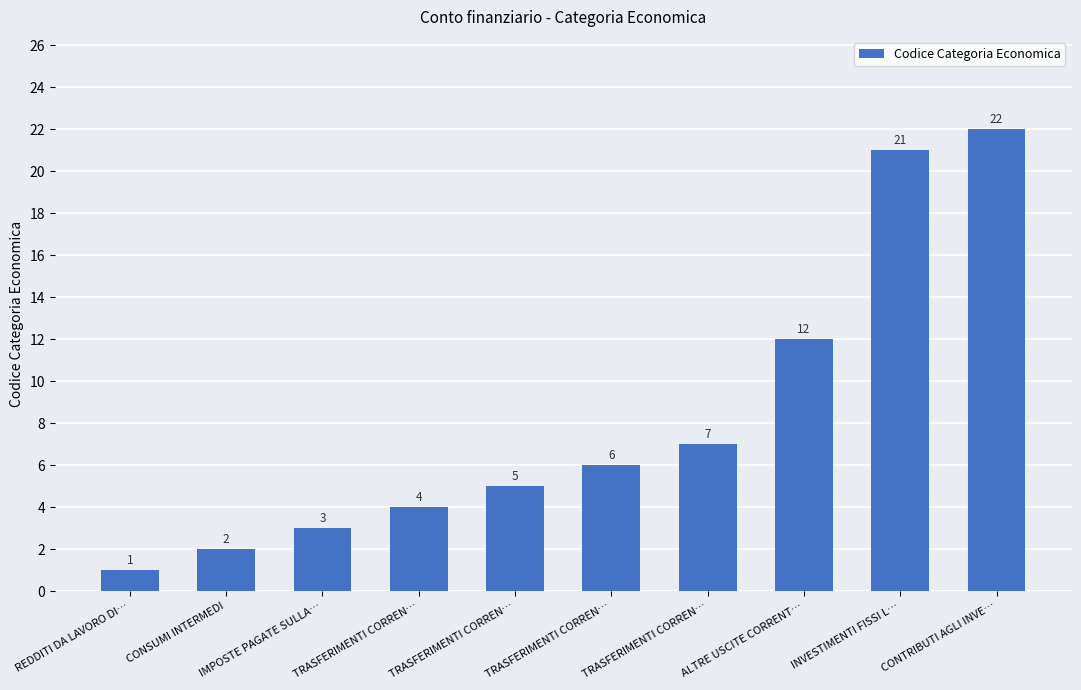

Reading left to right, list all the values displayed in this chart.

REDDITI DA LAVORO DI…=1	CONSUMI INTERMEDI=2	IMPOSTE PAGATE SULLA…=3	TRASFERIMENTI CORREN…=4	TRASFERIMENTI CORREN…=5	TRASFERIMENTI CORREN…=6	TRASFERIMENTI CORREN…=7	ALTRE USCITE CORRENT…=12	INVESTIMENTI FISSI L…=21	CONTRIBUTI AGLI INVE…=22